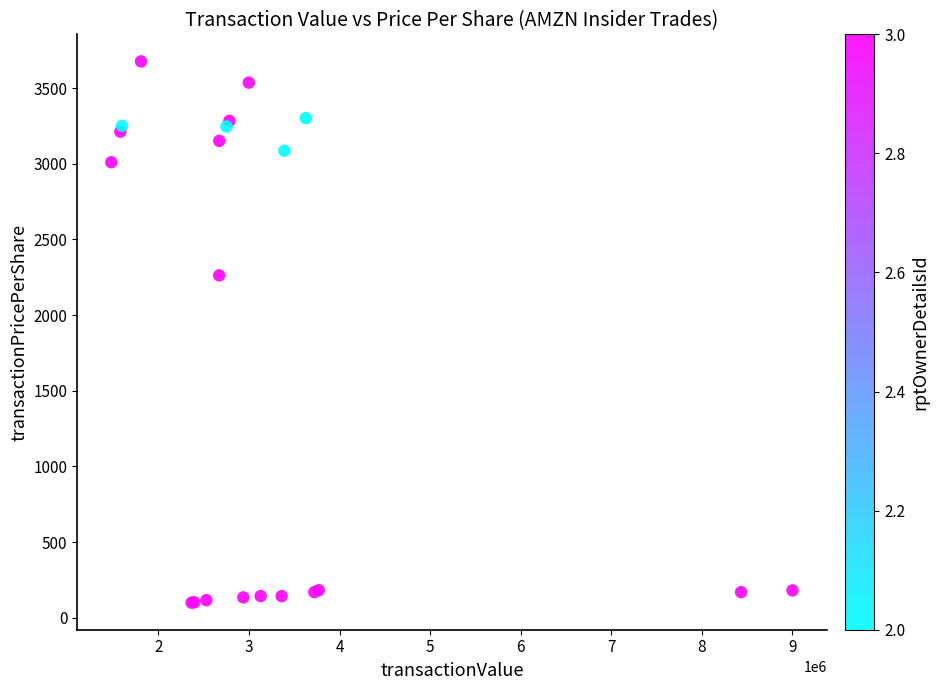

What Y value in the scatter plot is closest to 1887?

2262.0